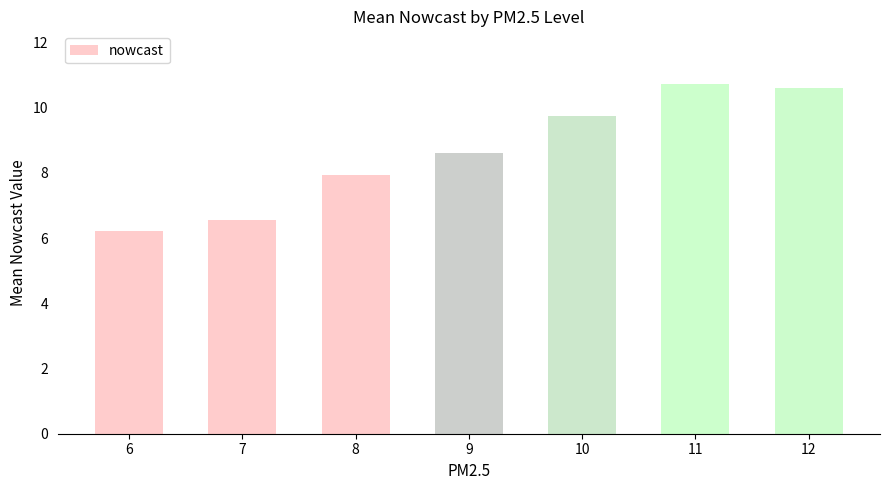

What is the value of the 3rd bar from the left?

7.9